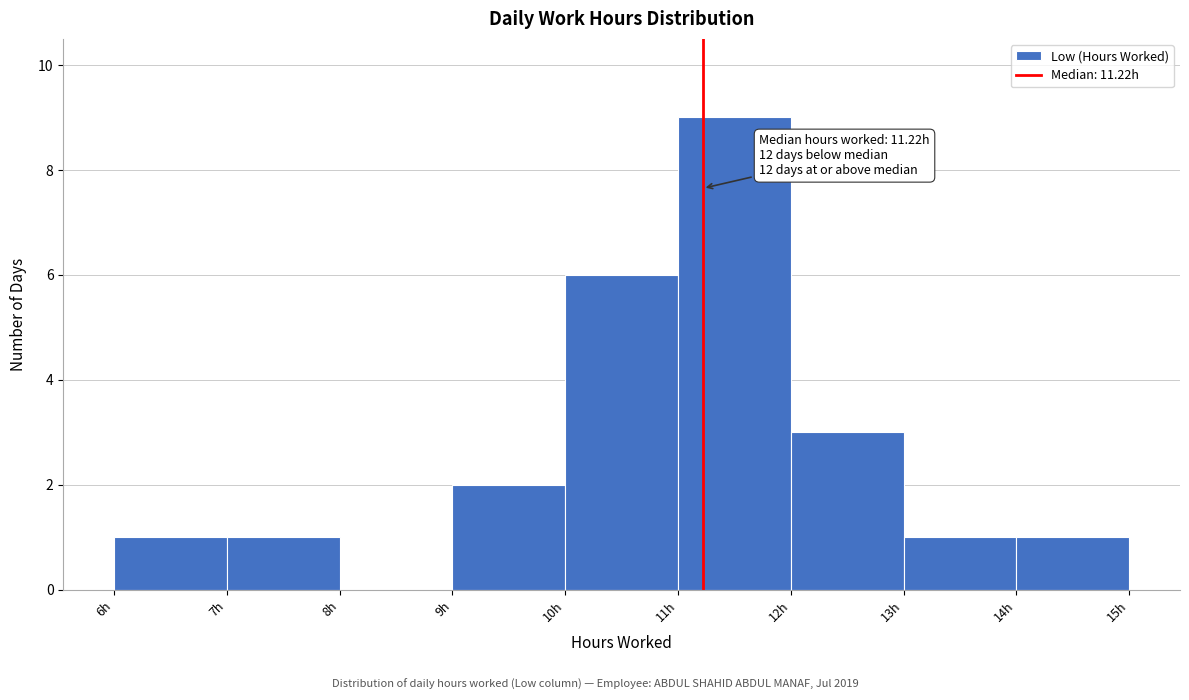

Which range on the x-axis has the tallest bar?

11 to 12